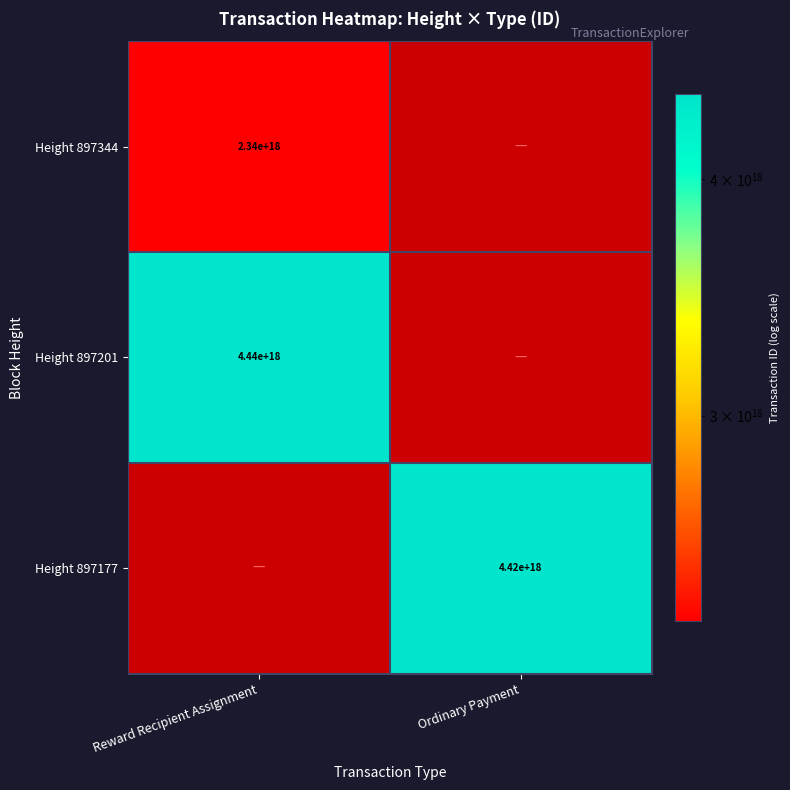

Count the number of data series in this chart.

3